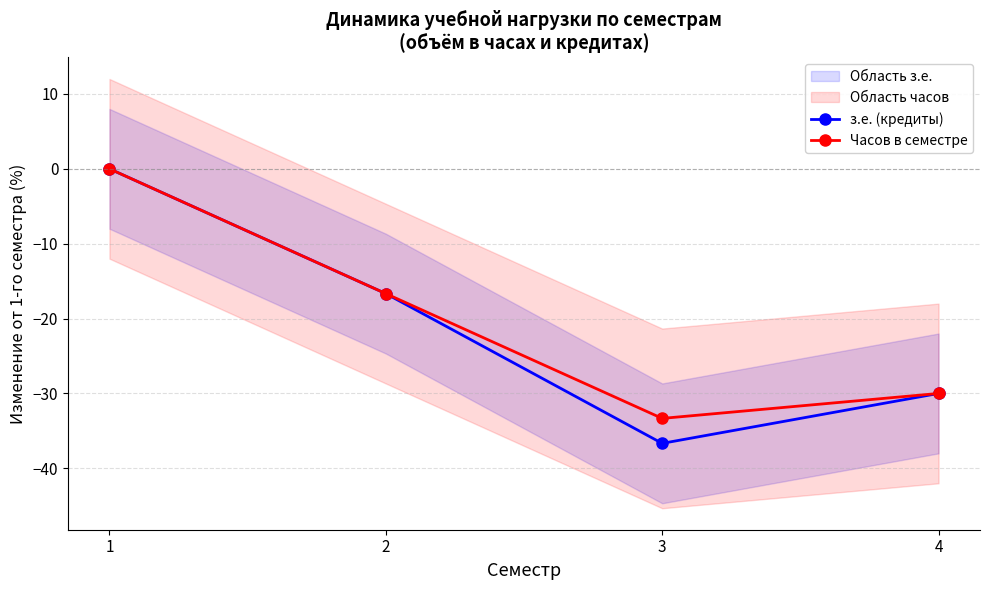

True or false: з.е. (кредиты) and Часов в семестре cross at least once.

False